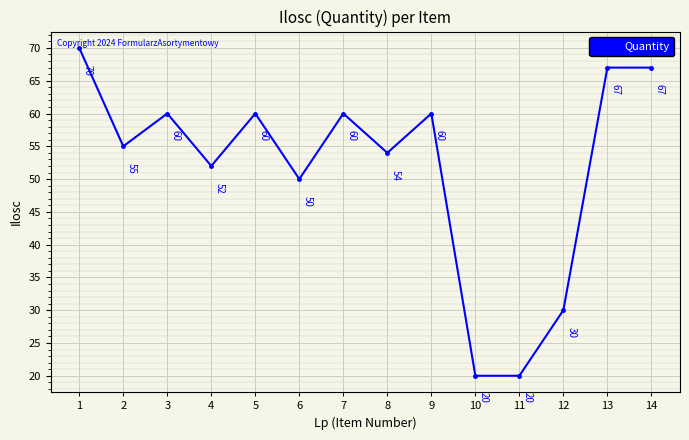

Where is the first local minimum?

2